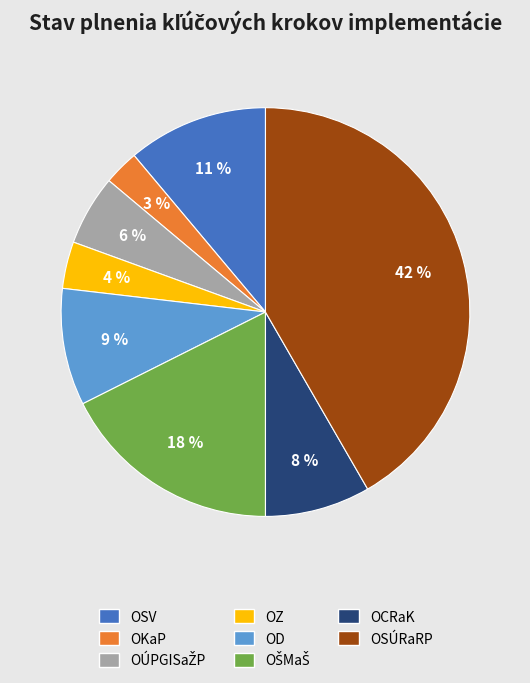

Which has a higher value, OSV or OCRaK?

OSV